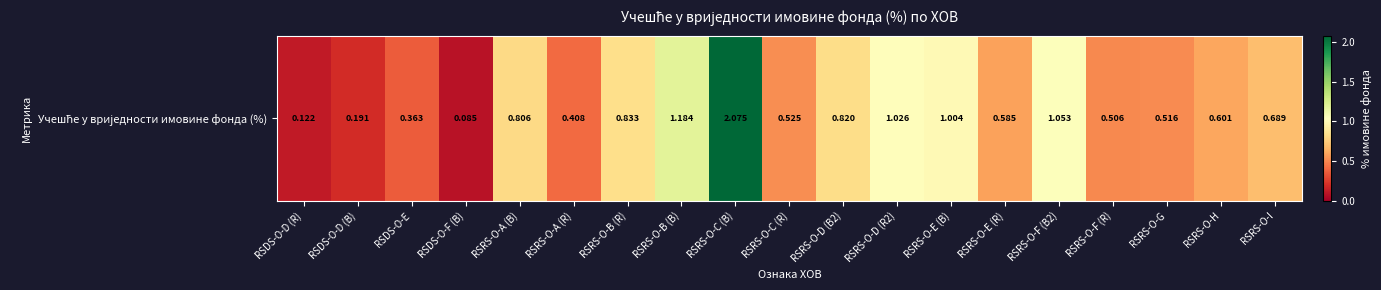

What is the ratio of the value at RSRS-O-F (B2) to the value at RSRS-O-D (R2)?

1.0